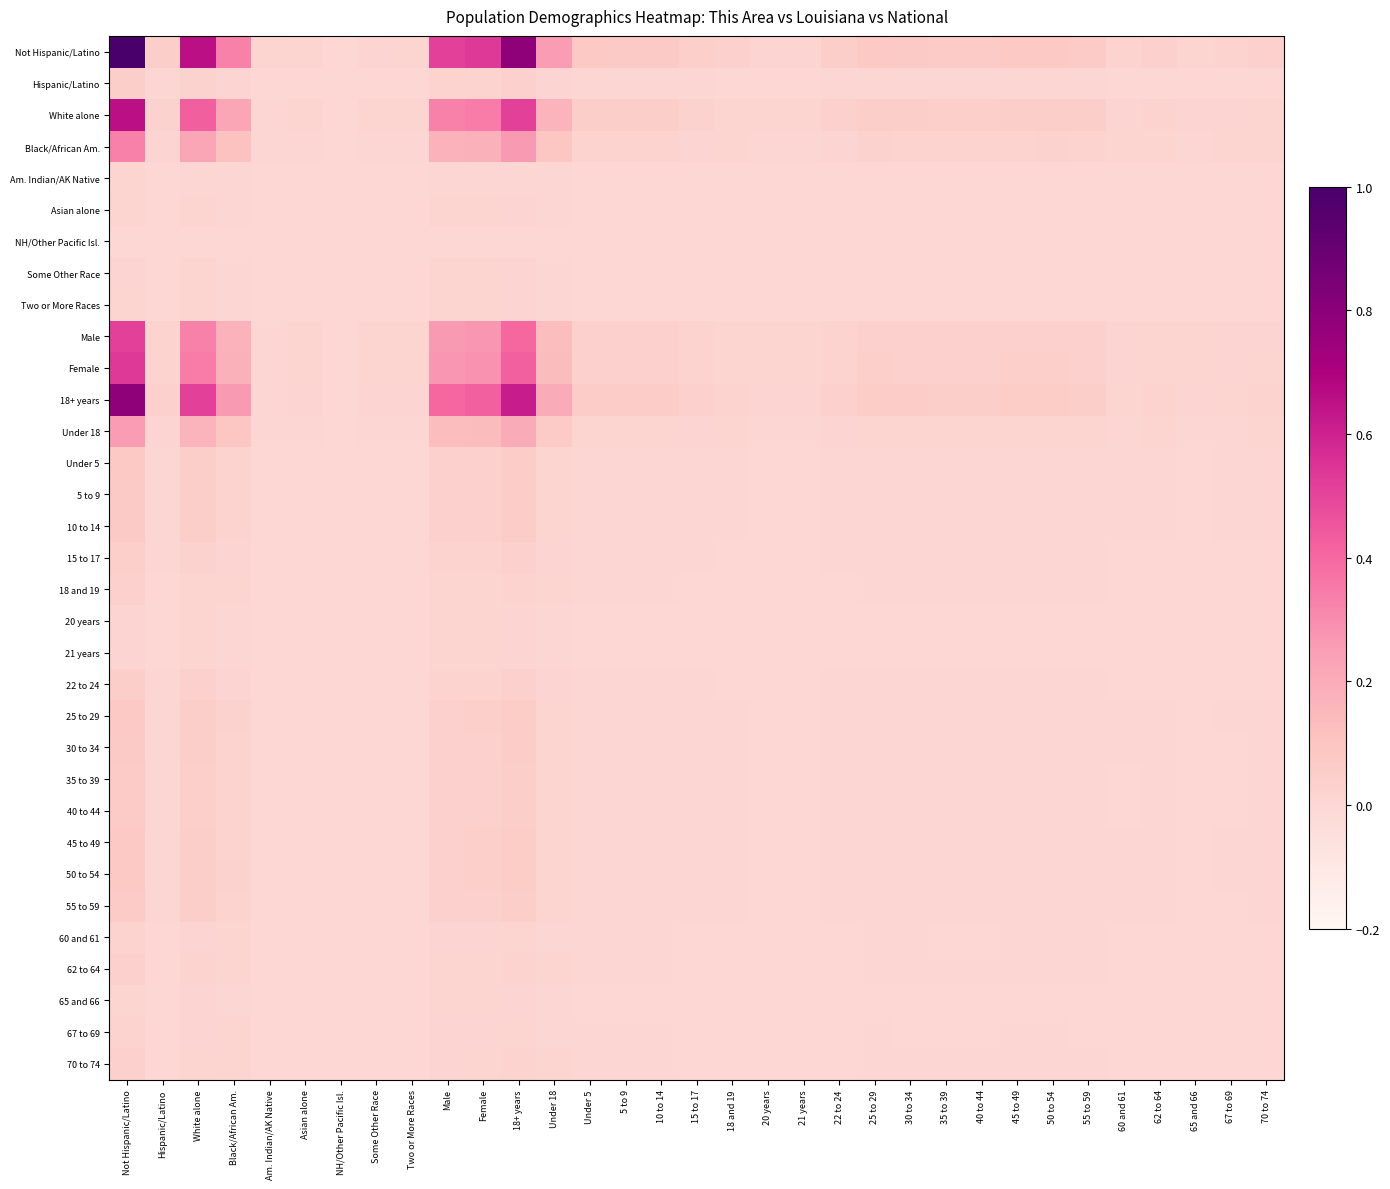

Reading left to right, transcribe all the data shown in this chart.

Not Hispanic/Latino: Not Hispanic/Latino=1.0	Hispanic/Latino=0.0	White alone=0.7	Black/African Am.=0.3	Am. Indian/AK Native=0.0	Asian alone=0.0	NH/Other Pacific Isl.=0.0	Some Other Race=0.0	Two or More Races=0.0	Male=0.5	Female=0.5	18+ years=0.8	Under 18=0.3	Under 5=0.1	5 to 9=0.1	10 to 14=0.1	15 to 17=0.0	18 and 19=0.0	20 years=0.0	21 years=0.0	22 to 24=0.0	25 to 29=0.1	30 to 34=0.1	35 to 39=0.1	40 to 44=0.1	45 to 49=0.1	50 to 54=0.1	55 to 59=0.1	60 and 61=0.0	62 to 64=0.0	65 and 66=0.0	67 to 69=0.0	70 to 74=0.0
Hispanic/Latino: Not Hispanic/Latino=0.0	Hispanic/Latino=0.0	White alone=0.0	Black/African Am.=0.0	Am. Indian/AK Native=0.0	Asian alone=0.0	NH/Other Pacific Isl.=0.0	Some Other Race=0.0	Two or More Races=0.0	Male=0.0	Female=0.0	18+ years=0.0	Under 18=0.0	Under 5=0.0	5 to 9=0.0	10 to 14=0.0	15 to 17=0.0	18 and 19=0.0	20 years=0.0	21 years=0.0	22 to 24=0.0	25 to 29=0.0	30 to 34=0.0	35 to 39=0.0	40 to 44=0.0	45 to 49=0.0	50 to 54=0.0	55 to 59=0.0	60 and 61=0.0	62 to 64=0.0	65 and 66=0.0	67 to 69=0.0	70 to 74=0.0
White alone: Not Hispanic/Latino=0.7	Hispanic/Latino=0.0	White alone=0.4	Black/African Am.=0.2	Am. Indian/AK Native=0.0	Asian alone=0.0	NH/Other Pacific Isl.=0.0	Some Other Race=0.0	Two or More Races=0.0	Male=0.3	Female=0.3	18+ years=0.5	Under 18=0.2	Under 5=0.0	5 to 9=0.0	10 to 14=0.0	15 to 17=0.0	18 and 19=0.0	20 years=0.0	21 years=0.0	22 to 24=0.0	25 to 29=0.0	30 to 34=0.0	35 to 39=0.0	40 to 44=0.0	45 to 49=0.0	50 to 54=0.0	55 to 59=0.0	60 and 61=0.0	62 to 64=0.0	65 and 66=0.0	67 to 69=0.0	70 to 74=0.0
Black/African Am.: Not Hispanic/Latino=0.3	Hispanic/Latino=0.0	White alone=0.2	Black/African Am.=0.1	Am. Indian/AK Native=0.0	Asian alone=0.0	NH/Other Pacific Isl.=0.0	Some Other Race=0.0	Two or More Races=0.0	Male=0.2	Female=0.2	18+ years=0.3	Under 18=0.1	Under 5=0.0	5 to 9=0.0	10 to 14=0.0	15 to 17=0.0	18 and 19=0.0	20 years=0.0	21 years=0.0	22 to 24=0.0	25 to 29=0.0	30 to 34=0.0	35 to 39=0.0	40 to 44=0.0	45 to 49=0.0	50 to 54=0.0	55 to 59=0.0	60 and 61=0.0	62 to 64=0.0	65 and 66=0.0	67 to 69=0.0	70 to 74=0.0
Am. Indian/AK Native: Not Hispanic/Latino=0.0	Hispanic/Latino=0.0	White alone=0.0	Black/African Am.=0.0	Am. Indian/AK Native=0.0	Asian alone=0.0	NH/Other Pacific Isl.=0.0	Some Other Race=0.0	Two or More Races=0.0	Male=0.0	Female=0.0	18+ years=0.0	Under 18=0.0	Under 5=0.0	5 to 9=0.0	10 to 14=0.0	15 to 17=0.0	18 and 19=0.0	20 years=0.0	21 years=0.0	22 to 24=0.0	25 to 29=0.0	30 to 34=0.0	35 to 39=0.0	40 to 44=0.0	45 to 49=0.0	50 to 54=0.0	55 to 59=0.0	60 and 61=0.0	62 to 64=0.0	65 and 66=0.0	67 to 69=0.0	70 to 74=0.0
Asian alone: Not Hispanic/Latino=0.0	Hispanic/Latino=0.0	White alone=0.0	Black/African Am.=0.0	Am. Indian/AK Native=0.0	Asian alone=0.0	NH/Other Pacific Isl.=0.0	Some Other Race=0.0	Two or More Races=0.0	Male=0.0	Female=0.0	18+ years=0.0	Under 18=0.0	Under 5=0.0	5 to 9=0.0	10 to 14=0.0	15 to 17=0.0	18 and 19=0.0	20 years=0.0	21 years=0.0	22 to 24=0.0	25 to 29=0.0	30 to 34=0.0	35 to 39=0.0	40 to 44=0.0	45 to 49=0.0	50 to 54=0.0	55 to 59=0.0	60 and 61=0.0	62 to 64=0.0	65 and 66=0.0	67 to 69=0.0	70 to 74=0.0
NH/Other Pacific Isl.: Not Hispanic/Latino=0.0	Hispanic/Latino=0.0	White alone=0.0	Black/African Am.=0.0	Am. Indian/AK Native=0.0	Asian alone=0.0	NH/Other Pacific Isl.=0.0	Some Other Race=0.0	Two or More Races=0.0	Male=0.0	Female=0.0	18+ years=0.0	Under 18=0.0	Under 5=0.0	5 to 9=0.0	10 to 14=0.0	15 to 17=0.0	18 and 19=0.0	20 years=0.0	21 years=0.0	22 to 24=0.0	25 to 29=0.0	30 to 34=0.0	35 to 39=0.0	40 to 44=0.0	45 to 49=0.0	50 to 54=0.0	55 to 59=0.0	60 and 61=0.0	62 to 64=0.0	65 and 66=0.0	67 to 69=0.0	70 to 74=0.0
Some Other Race: Not Hispanic/Latino=0.0	Hispanic/Latino=0.0	White alone=0.0	Black/African Am.=0.0	Am. Indian/AK Native=0.0	Asian alone=0.0	NH/Other Pacific Isl.=0.0	Some Other Race=0.0	Two or More Races=0.0	Male=0.0	Female=0.0	18+ years=0.0	Under 18=0.0	Under 5=0.0	5 to 9=0.0	10 to 14=0.0	15 to 17=0.0	18 and 19=0.0	20 years=0.0	21 years=0.0	22 to 24=0.0	25 to 29=0.0	30 to 34=0.0	35 to 39=0.0	40 to 44=0.0	45 to 49=0.0	50 to 54=0.0	55 to 59=0.0	60 and 61=0.0	62 to 64=0.0	65 and 66=0.0	67 to 69=0.0	70 to 74=0.0
Two or More Races: Not Hispanic/Latino=0.0	Hispanic/Latino=0.0	White alone=0.0	Black/African Am.=0.0	Am. Indian/AK Native=0.0	Asian alone=0.0	NH/Other Pacific Isl.=0.0	Some Other Race=0.0	Two or More Races=0.0	Male=0.0	Female=0.0	18+ years=0.0	Under 18=0.0	Under 5=0.0	5 to 9=0.0	10 to 14=0.0	15 to 17=0.0	18 and 19=0.0	20 years=0.0	21 years=0.0	22 to 24=0.0	25 to 29=0.0	30 to 34=0.0	35 to 39=0.0	40 to 44=0.0	45 to 49=0.0	50 to 54=0.0	55 to 59=0.0	60 and 61=0.0	62 to 64=0.0	65 and 66=0.0	67 to 69=0.0	70 to 74=0.0
Male: Not Hispanic/Latino=0.5	Hispanic/Latino=0.0	White alone=0.3	Black/African Am.=0.2	Am. Indian/AK Native=0.0	Asian alone=0.0	NH/Other Pacific Isl.=0.0	Some Other Race=0.0	Two or More Races=0.0	Male=0.3	Female=0.3	18+ years=0.4	Under 18=0.1	Under 5=0.0	5 to 9=0.0	10 to 14=0.0	15 to 17=0.0	18 and 19=0.0	20 years=0.0	21 years=0.0	22 to 24=0.0	25 to 29=0.0	30 to 34=0.0	35 to 39=0.0	40 to 44=0.0	45 to 49=0.0	50 to 54=0.0	55 to 59=0.0	60 and 61=0.0	62 to 64=0.0	65 and 66=0.0	67 to 69=0.0	70 to 74=0.0
Female: Not Hispanic/Latino=0.5	Hispanic/Latino=0.0	White alone=0.3	Black/African Am.=0.2	Am. Indian/AK Native=0.0	Asian alone=0.0	NH/Other Pacific Isl.=0.0	Some Other Race=0.0	Two or More Races=0.0	Male=0.3	Female=0.3	18+ years=0.4	Under 18=0.1	Under 5=0.0	5 to 9=0.0	10 to 14=0.0	15 to 17=0.0	18 and 19=0.0	20 years=0.0	21 years=0.0	22 to 24=0.0	25 to 29=0.0	30 to 34=0.0	35 to 39=0.0	40 to 44=0.0	45 to 49=0.0	50 to 54=0.0	55 to 59=0.0	60 and 61=0.0	62 to 64=0.0	65 and 66=0.0	67 to 69=0.0	70 to 74=0.0
18+ years: Not Hispanic/Latino=0.8	Hispanic/Latino=0.0	White alone=0.5	Black/African Am.=0.3	Am. Indian/AK Native=0.0	Asian alone=0.0	NH/Other Pacific Isl.=0.0	Some Other Race=0.0	Two or More Races=0.0	Male=0.4	Female=0.4	18+ years=0.6	Under 18=0.2	Under 5=0.1	5 to 9=0.1	10 to 14=0.1	15 to 17=0.0	18 and 19=0.0	20 years=0.0	21 years=0.0	22 to 24=0.0	25 to 29=0.1	30 to 34=0.1	35 to 39=0.0	40 to 44=0.1	45 to 49=0.1	50 to 54=0.1	55 to 59=0.1	60 and 61=0.0	62 to 64=0.0	65 and 66=0.0	67 to 69=0.0	70 to 74=0.0
Under 18: Not Hispanic/Latino=0.3	Hispanic/Latino=0.0	White alone=0.2	Black/African Am.=0.1	Am. Indian/AK Native=0.0	Asian alone=0.0	NH/Other Pacific Isl.=0.0	Some Other Race=0.0	Two or More Races=0.0	Male=0.1	Female=0.1	18+ years=0.2	Under 18=0.1	Under 5=0.0	5 to 9=0.0	10 to 14=0.0	15 to 17=0.0	18 and 19=0.0	20 years=0.0	21 years=0.0	22 to 24=0.0	25 to 29=0.0	30 to 34=0.0	35 to 39=0.0	40 to 44=0.0	45 to 49=0.0	50 to 54=0.0	55 to 59=0.0	60 and 61=0.0	62 to 64=0.0	65 and 66=0.0	67 to 69=0.0	70 to 74=0.0
Under 5: Not Hispanic/Latino=0.1	Hispanic/Latino=0.0	White alone=0.0	Black/African Am.=0.0	Am. Indian/AK Native=0.0	Asian alone=0.0	NH/Other Pacific Isl.=0.0	Some Other Race=0.0	Two or More Races=0.0	Male=0.0	Female=0.0	18+ years=0.1	Under 18=0.0	Under 5=0.0	5 to 9=0.0	10 to 14=0.0	15 to 17=0.0	18 and 19=0.0	20 years=0.0	21 years=0.0	22 to 24=0.0	25 to 29=0.0	30 to 34=0.0	35 to 39=0.0	40 to 44=0.0	45 to 49=0.0	50 to 54=0.0	55 to 59=0.0	60 and 61=0.0	62 to 64=0.0	65 and 66=0.0	67 to 69=0.0	70 to 74=0.0
5 to 9: Not Hispanic/Latino=0.1	Hispanic/Latino=0.0	White alone=0.0	Black/African Am.=0.0	Am. Indian/AK Native=0.0	Asian alone=0.0	NH/Other Pacific Isl.=0.0	Some Other Race=0.0	Two or More Races=0.0	Male=0.0	Female=0.0	18+ years=0.1	Under 18=0.0	Under 5=0.0	5 to 9=0.0	10 to 14=0.0	15 to 17=0.0	18 and 19=0.0	20 years=0.0	21 years=0.0	22 to 24=0.0	25 to 29=0.0	30 to 34=0.0	35 to 39=0.0	40 to 44=0.0	45 to 49=0.0	50 to 54=0.0	55 to 59=0.0	60 and 61=0.0	62 to 64=0.0	65 and 66=0.0	67 to 69=0.0	70 to 74=0.0
10 to 14: Not Hispanic/Latino=0.1	Hispanic/Latino=0.0	White alone=0.0	Black/African Am.=0.0	Am. Indian/AK Native=0.0	Asian alone=0.0	NH/Other Pacific Isl.=0.0	Some Other Race=0.0	Two or More Races=0.0	Male=0.0	Female=0.0	18+ years=0.1	Under 18=0.0	Under 5=0.0	5 to 9=0.0	10 to 14=0.0	15 to 17=0.0	18 and 19=0.0	20 years=0.0	21 years=0.0	22 to 24=0.0	25 to 29=0.0	30 to 34=0.0	35 to 39=0.0	40 to 44=0.0	45 to 49=0.0	50 to 54=0.0	55 to 59=0.0	60 and 61=0.0	62 to 64=0.0	65 and 66=0.0	67 to 69=0.0	70 to 74=0.0
15 to 17: Not Hispanic/Latino=0.0	Hispanic/Latino=0.0	White alone=0.0	Black/African Am.=0.0	Am. Indian/AK Native=0.0	Asian alone=0.0	NH/Other Pacific Isl.=0.0	Some Other Race=0.0	Two or More Races=0.0	Male=0.0	Female=0.0	18+ years=0.0	Under 18=0.0	Under 5=0.0	5 to 9=0.0	10 to 14=0.0	15 to 17=0.0	18 and 19=0.0	20 years=0.0	21 years=0.0	22 to 24=0.0	25 to 29=0.0	30 to 34=0.0	35 to 39=0.0	40 to 44=0.0	45 to 49=0.0	50 to 54=0.0	55 to 59=0.0	60 and 61=0.0	62 to 64=0.0	65 and 66=0.0	67 to 69=0.0	70 to 74=0.0
18 and 19: Not Hispanic/Latino=0.0	Hispanic/Latino=0.0	White alone=0.0	Black/African Am.=0.0	Am. Indian/AK Native=0.0	Asian alone=0.0	NH/Other Pacific Isl.=0.0	Some Other Race=0.0	Two or More Races=0.0	Male=0.0	Female=0.0	18+ years=0.0	Under 18=0.0	Under 5=0.0	5 to 9=0.0	10 to 14=0.0	15 to 17=0.0	18 and 19=0.0	20 years=0.0	21 years=0.0	22 to 24=0.0	25 to 29=0.0	30 to 34=0.0	35 to 39=0.0	40 to 44=0.0	45 to 49=0.0	50 to 54=0.0	55 to 59=0.0	60 and 61=0.0	62 to 64=0.0	65 and 66=0.0	67 to 69=0.0	70 to 74=0.0
20 years: Not Hispanic/Latino=0.0	Hispanic/Latino=0.0	White alone=0.0	Black/African Am.=0.0	Am. Indian/AK Native=0.0	Asian alone=0.0	NH/Other Pacific Isl.=0.0	Some Other Race=0.0	Two or More Races=0.0	Male=0.0	Female=0.0	18+ years=0.0	Under 18=0.0	Under 5=0.0	5 to 9=0.0	10 to 14=0.0	15 to 17=0.0	18 and 19=0.0	20 years=0.0	21 years=0.0	22 to 24=0.0	25 to 29=0.0	30 to 34=0.0	35 to 39=0.0	40 to 44=0.0	45 to 49=0.0	50 to 54=0.0	55 to 59=0.0	60 and 61=0.0	62 to 64=0.0	65 and 66=0.0	67 to 69=0.0	70 to 74=0.0
21 years: Not Hispanic/Latino=0.0	Hispanic/Latino=0.0	White alone=0.0	Black/African Am.=0.0	Am. Indian/AK Native=0.0	Asian alone=0.0	NH/Other Pacific Isl.=0.0	Some Other Race=0.0	Two or More Races=0.0	Male=0.0	Female=0.0	18+ years=0.0	Under 18=0.0	Under 5=0.0	5 to 9=0.0	10 to 14=0.0	15 to 17=0.0	18 and 19=0.0	20 years=0.0	21 years=0.0	22 to 24=0.0	25 to 29=0.0	30 to 34=0.0	35 to 39=0.0	40 to 44=0.0	45 to 49=0.0	50 to 54=0.0	55 to 59=0.0	60 and 61=0.0	62 to 64=0.0	65 and 66=0.0	67 to 69=0.0	70 to 74=0.0
22 to 24: Not Hispanic/Latino=0.0	Hispanic/Latino=0.0	White alone=0.0	Black/African Am.=0.0	Am. Indian/AK Native=0.0	Asian alone=0.0	NH/Other Pacific Isl.=0.0	Some Other Race=0.0	Two or More Races=0.0	Male=0.0	Female=0.0	18+ years=0.0	Under 18=0.0	Under 5=0.0	5 to 9=0.0	10 to 14=0.0	15 to 17=0.0	18 and 19=0.0	20 years=0.0	21 years=0.0	22 to 24=0.0	25 to 29=0.0	30 to 34=0.0	35 to 39=0.0	40 to 44=0.0	45 to 49=0.0	50 to 54=0.0	55 to 59=0.0	60 and 61=0.0	62 to 64=0.0	65 and 66=0.0	67 to 69=0.0	70 to 74=0.0
25 to 29: Not Hispanic/Latino=0.1	Hispanic/Latino=0.0	White alone=0.0	Black/African Am.=0.0	Am. Indian/AK Native=0.0	Asian alone=0.0	NH/Other Pacific Isl.=0.0	Some Other Race=0.0	Two or More Races=0.0	Male=0.0	Female=0.0	18+ years=0.1	Under 18=0.0	Under 5=0.0	5 to 9=0.0	10 to 14=0.0	15 to 17=0.0	18 and 19=0.0	20 years=0.0	21 years=0.0	22 to 24=0.0	25 to 29=0.0	30 to 34=0.0	35 to 39=0.0	40 to 44=0.0	45 to 49=0.0	50 to 54=0.0	55 to 59=0.0	60 and 61=0.0	62 to 64=0.0	65 and 66=0.0	67 to 69=0.0	70 to 74=0.0
30 to 34: Not Hispanic/Latino=0.1	Hispanic/Latino=0.0	White alone=0.0	Black/African Am.=0.0	Am. Indian/AK Native=0.0	Asian alone=0.0	NH/Other Pacific Isl.=0.0	Some Other Race=0.0	Two or More Races=0.0	Male=0.0	Female=0.0	18+ years=0.1	Under 18=0.0	Under 5=0.0	5 to 9=0.0	10 to 14=0.0	15 to 17=0.0	18 and 19=0.0	20 years=0.0	21 years=0.0	22 to 24=0.0	25 to 29=0.0	30 to 34=0.0	35 to 39=0.0	40 to 44=0.0	45 to 49=0.0	50 to 54=0.0	55 to 59=0.0	60 and 61=0.0	62 to 64=0.0	65 and 66=0.0	67 to 69=0.0	70 to 74=0.0
35 to 39: Not Hispanic/Latino=0.1	Hispanic/Latino=0.0	White alone=0.0	Black/African Am.=0.0	Am. Indian/AK Native=0.0	Asian alone=0.0	NH/Other Pacific Isl.=0.0	Some Other Race=0.0	Two or More Races=0.0	Male=0.0	Female=0.0	18+ years=0.0	Under 18=0.0	Under 5=0.0	5 to 9=0.0	10 to 14=0.0	15 to 17=0.0	18 and 19=0.0	20 years=0.0	21 years=0.0	22 to 24=0.0	25 to 29=0.0	30 to 34=0.0	35 to 39=0.0	40 to 44=0.0	45 to 49=0.0	50 to 54=0.0	55 to 59=0.0	60 and 61=0.0	62 to 64=0.0	65 and 66=0.0	67 to 69=0.0	70 to 74=0.0
40 to 44: Not Hispanic/Latino=0.1	Hispanic/Latino=0.0	White alone=0.0	Black/African Am.=0.0	Am. Indian/AK Native=0.0	Asian alone=0.0	NH/Other Pacific Isl.=0.0	Some Other Race=0.0	Two or More Races=0.0	Male=0.0	Female=0.0	18+ years=0.1	Under 18=0.0	Under 5=0.0	5 to 9=0.0	10 to 14=0.0	15 to 17=0.0	18 and 19=0.0	20 years=0.0	21 years=0.0	22 to 24=0.0	25 to 29=0.0	30 to 34=0.0	35 to 39=0.0	40 to 44=0.0	45 to 49=0.0	50 to 54=0.0	55 to 59=0.0	60 and 61=0.0	62 to 64=0.0	65 and 66=0.0	67 to 69=0.0	70 to 74=0.0
45 to 49: Not Hispanic/Latino=0.1	Hispanic/Latino=0.0	White alone=0.0	Black/African Am.=0.0	Am. Indian/AK Native=0.0	Asian alone=0.0	NH/Other Pacific Isl.=0.0	Some Other Race=0.0	Two or More Races=0.0	Male=0.0	Female=0.0	18+ years=0.1	Under 18=0.0	Under 5=0.0	5 to 9=0.0	10 to 14=0.0	15 to 17=0.0	18 and 19=0.0	20 years=0.0	21 years=0.0	22 to 24=0.0	25 to 29=0.0	30 to 34=0.0	35 to 39=0.0	40 to 44=0.0	45 to 49=0.0	50 to 54=0.0	55 to 59=0.0	60 and 61=0.0	62 to 64=0.0	65 and 66=0.0	67 to 69=0.0	70 to 74=0.0
50 to 54: Not Hispanic/Latino=0.1	Hispanic/Latino=0.0	White alone=0.0	Black/African Am.=0.0	Am. Indian/AK Native=0.0	Asian alone=0.0	NH/Other Pacific Isl.=0.0	Some Other Race=0.0	Two or More Races=0.0	Male=0.0	Female=0.0	18+ years=0.1	Under 18=0.0	Under 5=0.0	5 to 9=0.0	10 to 14=0.0	15 to 17=0.0	18 and 19=0.0	20 years=0.0	21 years=0.0	22 to 24=0.0	25 to 29=0.0	30 to 34=0.0	35 to 39=0.0	40 to 44=0.0	45 to 49=0.0	50 to 54=0.0	55 to 59=0.0	60 and 61=0.0	62 to 64=0.0	65 and 66=0.0	67 to 69=0.0	70 to 74=0.0
55 to 59: Not Hispanic/Latino=0.1	Hispanic/Latino=0.0	White alone=0.0	Black/African Am.=0.0	Am. Indian/AK Native=0.0	Asian alone=0.0	NH/Other Pacific Isl.=0.0	Some Other Race=0.0	Two or More Races=0.0	Male=0.0	Female=0.0	18+ years=0.1	Under 18=0.0	Under 5=0.0	5 to 9=0.0	10 to 14=0.0	15 to 17=0.0	18 and 19=0.0	20 years=0.0	21 years=0.0	22 to 24=0.0	25 to 29=0.0	30 to 34=0.0	35 to 39=0.0	40 to 44=0.0	45 to 49=0.0	50 to 54=0.0	55 to 59=0.0	60 and 61=0.0	62 to 64=0.0	65 and 66=0.0	67 to 69=0.0	70 to 74=0.0
60 and 61: Not Hispanic/Latino=0.0	Hispanic/Latino=0.0	White alone=0.0	Black/African Am.=0.0	Am. Indian/AK Native=0.0	Asian alone=0.0	NH/Other Pacific Isl.=0.0	Some Other Race=0.0	Two or More Races=0.0	Male=0.0	Female=0.0	18+ years=0.0	Under 18=0.0	Under 5=0.0	5 to 9=0.0	10 to 14=0.0	15 to 17=0.0	18 and 19=0.0	20 years=0.0	21 years=0.0	22 to 24=0.0	25 to 29=0.0	30 to 34=0.0	35 to 39=0.0	40 to 44=0.0	45 to 49=0.0	50 to 54=0.0	55 to 59=0.0	60 and 61=0.0	62 to 64=0.0	65 and 66=0.0	67 to 69=0.0	70 to 74=0.0
62 to 64: Not Hispanic/Latino=0.0	Hispanic/Latino=0.0	White alone=0.0	Black/African Am.=0.0	Am. Indian/AK Native=0.0	Asian alone=0.0	NH/Other Pacific Isl.=0.0	Some Other Race=0.0	Two or More Races=0.0	Male=0.0	Female=0.0	18+ years=0.0	Under 18=0.0	Under 5=0.0	5 to 9=0.0	10 to 14=0.0	15 to 17=0.0	18 and 19=0.0	20 years=0.0	21 years=0.0	22 to 24=0.0	25 to 29=0.0	30 to 34=0.0	35 to 39=0.0	40 to 44=0.0	45 to 49=0.0	50 to 54=0.0	55 to 59=0.0	60 and 61=0.0	62 to 64=0.0	65 and 66=0.0	67 to 69=0.0	70 to 74=0.0
65 and 66: Not Hispanic/Latino=0.0	Hispanic/Latino=0.0	White alone=0.0	Black/African Am.=0.0	Am. Indian/AK Native=0.0	Asian alone=0.0	NH/Other Pacific Isl.=0.0	Some Other Race=0.0	Two or More Races=0.0	Male=0.0	Female=0.0	18+ years=0.0	Under 18=0.0	Under 5=0.0	5 to 9=0.0	10 to 14=0.0	15 to 17=0.0	18 and 19=0.0	20 years=0.0	21 years=0.0	22 to 24=0.0	25 to 29=0.0	30 to 34=0.0	35 to 39=0.0	40 to 44=0.0	45 to 49=0.0	50 to 54=0.0	55 to 59=0.0	60 and 61=0.0	62 to 64=0.0	65 and 66=0.0	67 to 69=0.0	70 to 74=0.0
67 to 69: Not Hispanic/Latino=0.0	Hispanic/Latino=0.0	White alone=0.0	Black/African Am.=0.0	Am. Indian/AK Native=0.0	Asian alone=0.0	NH/Other Pacific Isl.=0.0	Some Other Race=0.0	Two or More Races=0.0	Male=0.0	Female=0.0	18+ years=0.0	Under 18=0.0	Under 5=0.0	5 to 9=0.0	10 to 14=0.0	15 to 17=0.0	18 and 19=0.0	20 years=0.0	21 years=0.0	22 to 24=0.0	25 to 29=0.0	30 to 34=0.0	35 to 39=0.0	40 to 44=0.0	45 to 49=0.0	50 to 54=0.0	55 to 59=0.0	60 and 61=0.0	62 to 64=0.0	65 and 66=0.0	67 to 69=0.0	70 to 74=0.0
70 to 74: Not Hispanic/Latino=0.0	Hispanic/Latino=0.0	White alone=0.0	Black/African Am.=0.0	Am. Indian/AK Native=0.0	Asian alone=0.0	NH/Other Pacific Isl.=0.0	Some Other Race=0.0	Two or More Races=0.0	Male=0.0	Female=0.0	18+ years=0.0	Under 18=0.0	Under 5=0.0	5 to 9=0.0	10 to 14=0.0	15 to 17=0.0	18 and 19=0.0	20 years=0.0	21 years=0.0	22 to 24=0.0	25 to 29=0.0	30 to 34=0.0	35 to 39=0.0	40 to 44=0.0	45 to 49=0.0	50 to 54=0.0	55 to 59=0.0	60 and 61=0.0	62 to 64=0.0	65 and 66=0.0	67 to 69=0.0	70 to 74=0.0